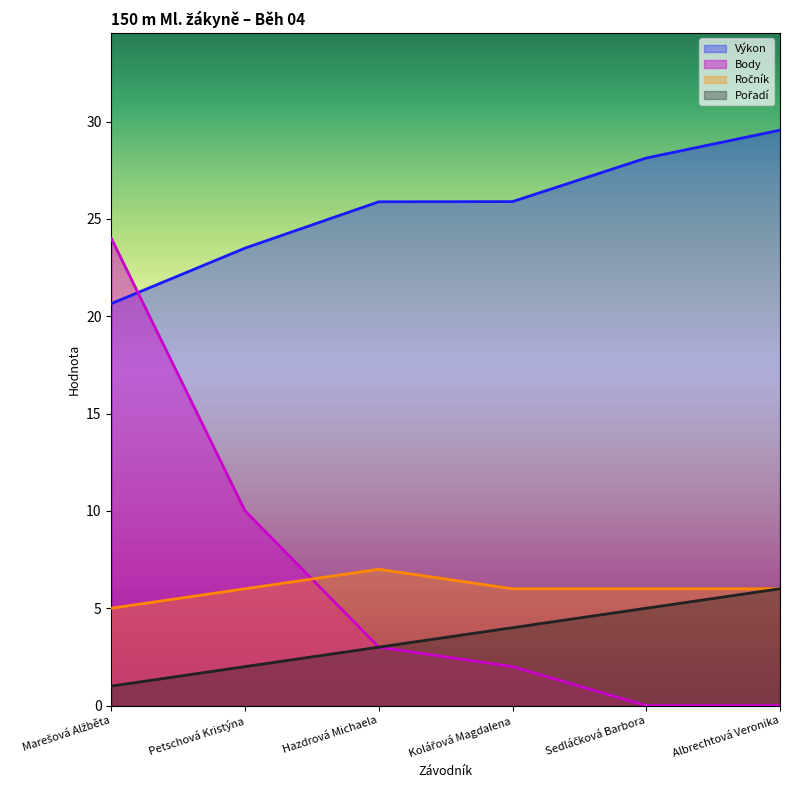

At which label is Body closest to 12?

Petschová Kristýna